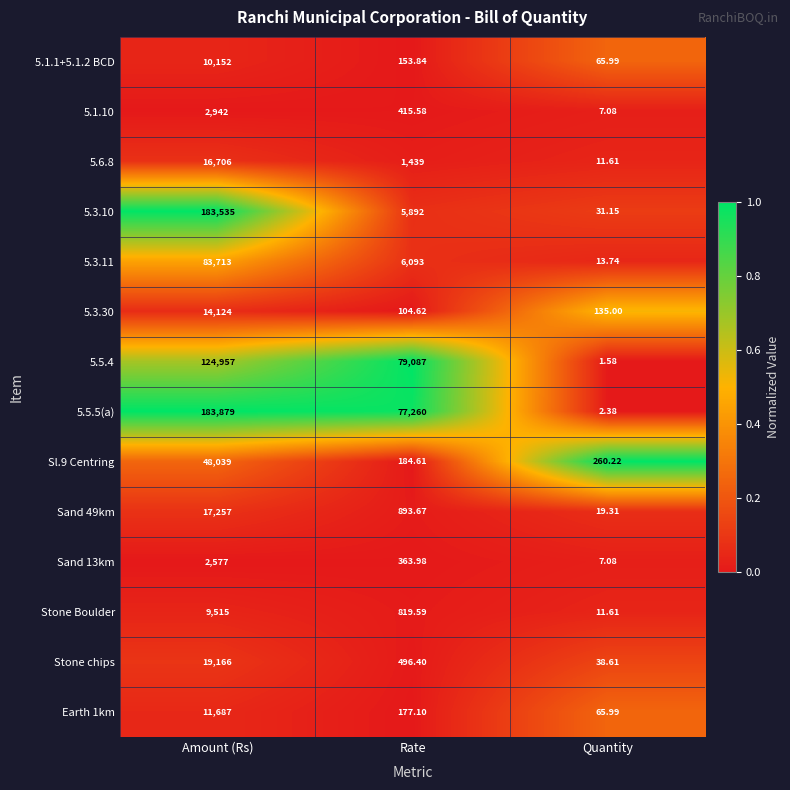

At which category does the chart reach its minimum across all series?

Quantity